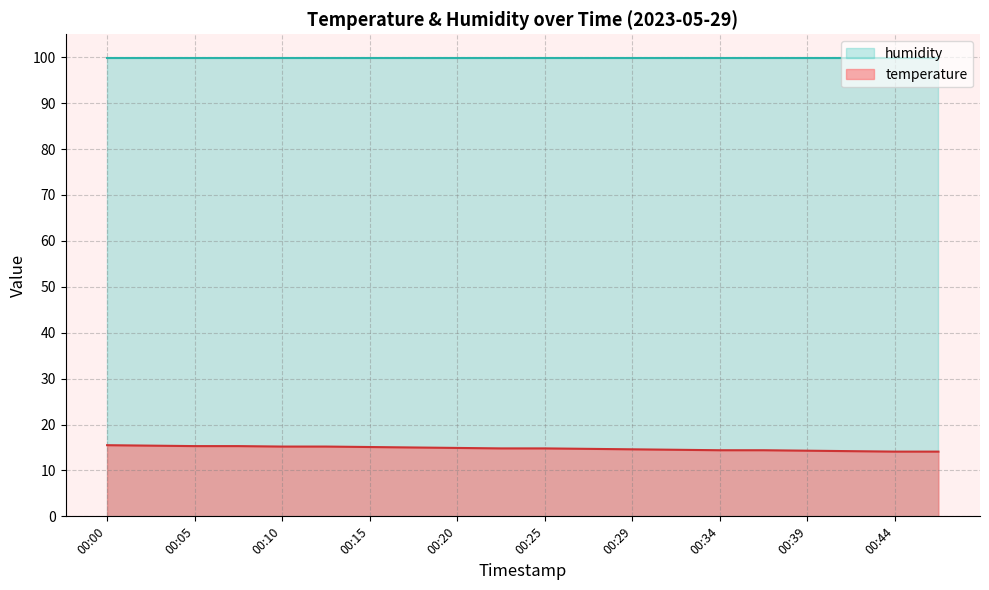

Which series has the largest total across all categories?

humidity